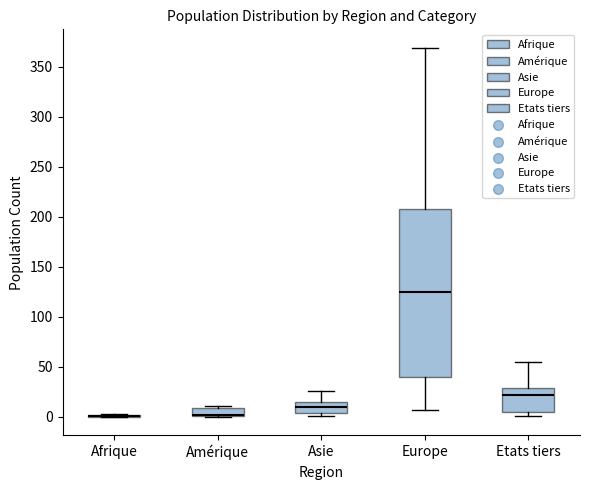

Reading left to right, transcribe this box plot: for each box, give where its median line is, the range the box spans, and where its two whiskers end, as read against the y-axis. The values are not printed on the chart, so give them approximately, as read against the axis.

Afrique: box collapsed to a line at 0, whiskers 0 to 5
Amérique: median 0 (just above the box's lower edge), box 0 to 10, whiskers 0 to 10 (just above the box's upper edge)
Asie: median 10, box 5 to 15, whiskers 0 to 25
Europe: median 125, box 40 to 210, whiskers 5 to 370
Etats tiers: median 20, box 5 to 30, whiskers 0 to 55